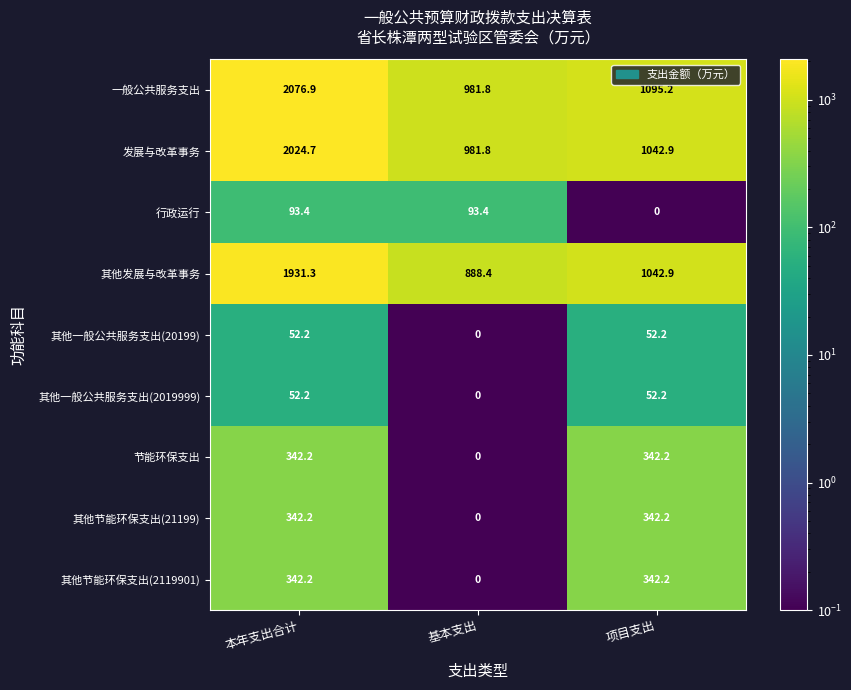

Reading right to left, extract all data points from this chart.

一般公共服务支出: 1095.2	981.8	2076.9
发展与改革事务: 1042.9	981.8	2024.7
行政运行: 0.0	93.4	93.4
其他发展与改革事务: 1042.9	888.4	1931.3
其他一般公共服务支出(20199): 52.2	0.0	52.2
其他一般公共服务支出(2019999): 52.2	0.0	52.2
节能环保支出: 342.2	0.0	342.2
其他节能环保支出(21199): 342.2	0.0	342.2
其他节能环保支出(2119901): 342.2	0.0	342.2